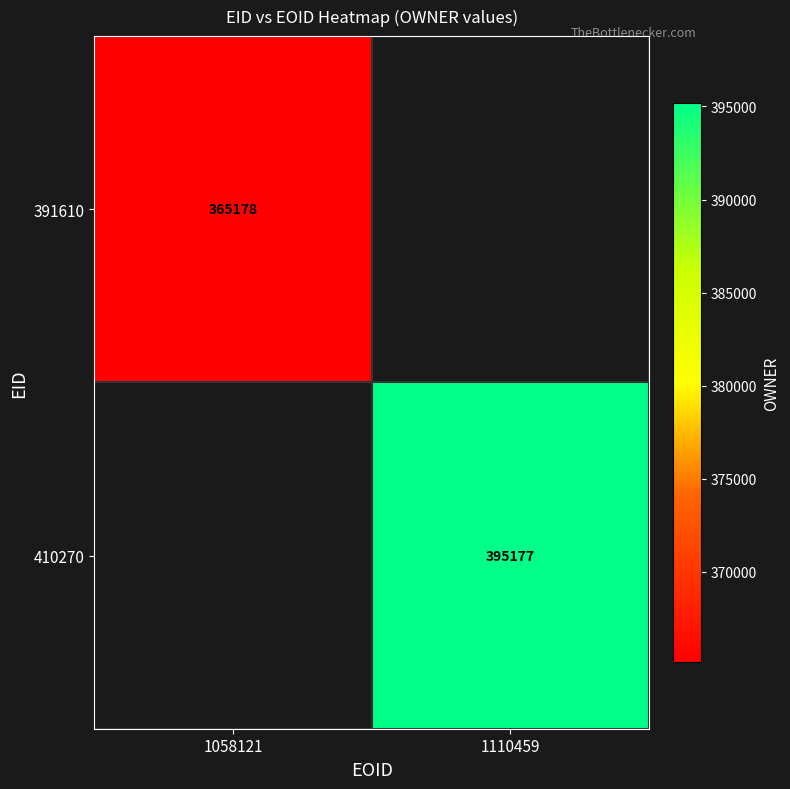

What is the greatest value displayed?

395177.0